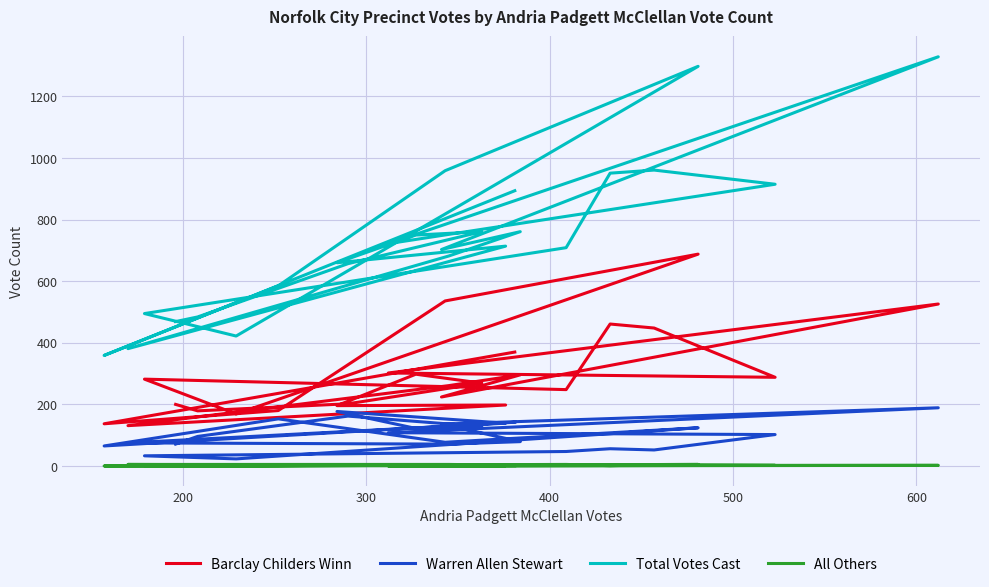

What is the highest value of the Total Votes Cast series?

1329